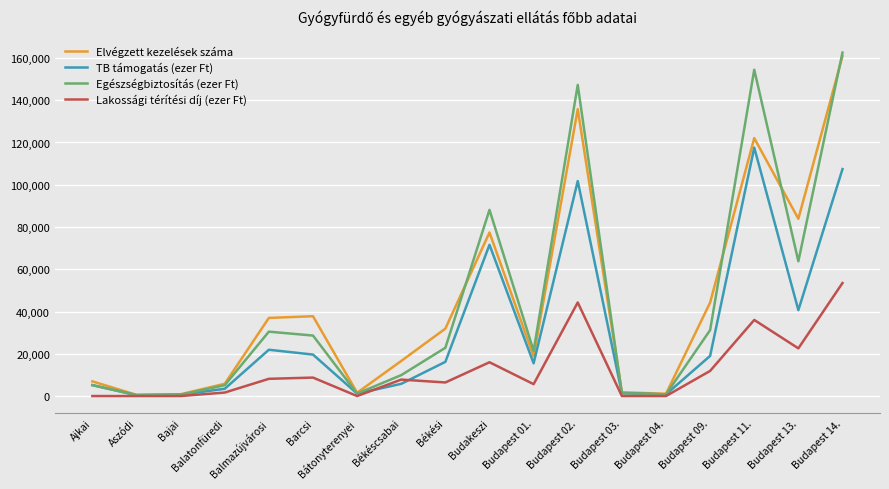

How many lines are shown in the chart?

4